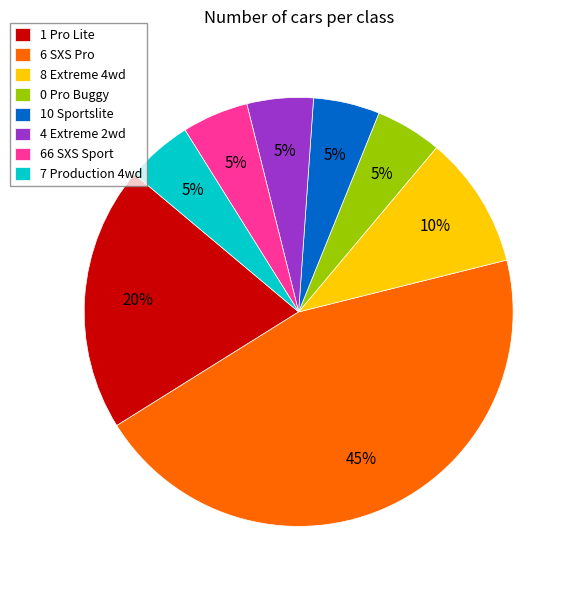

To the nearest percent, what percentage of the pie is 0 Pro Buggy?

5%